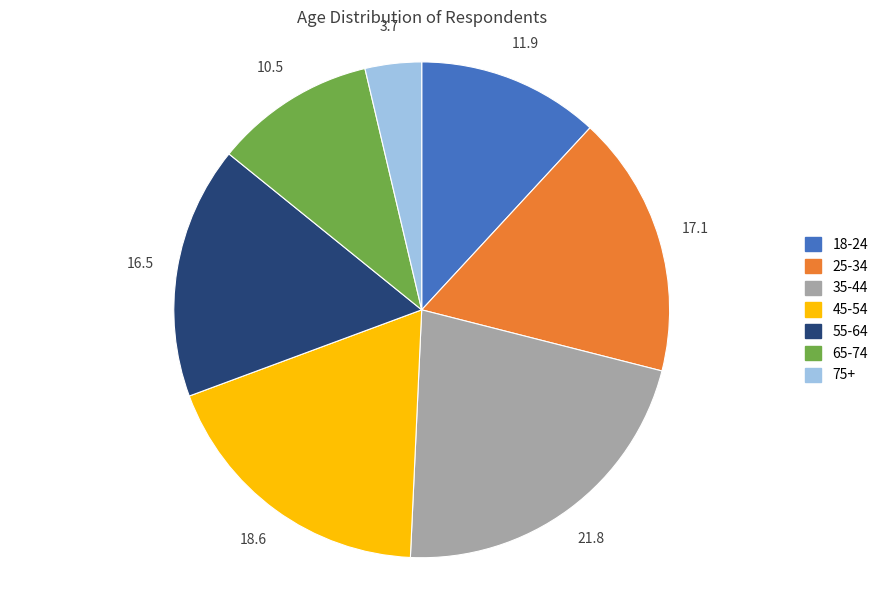

Count the number of slices in the pie.

7